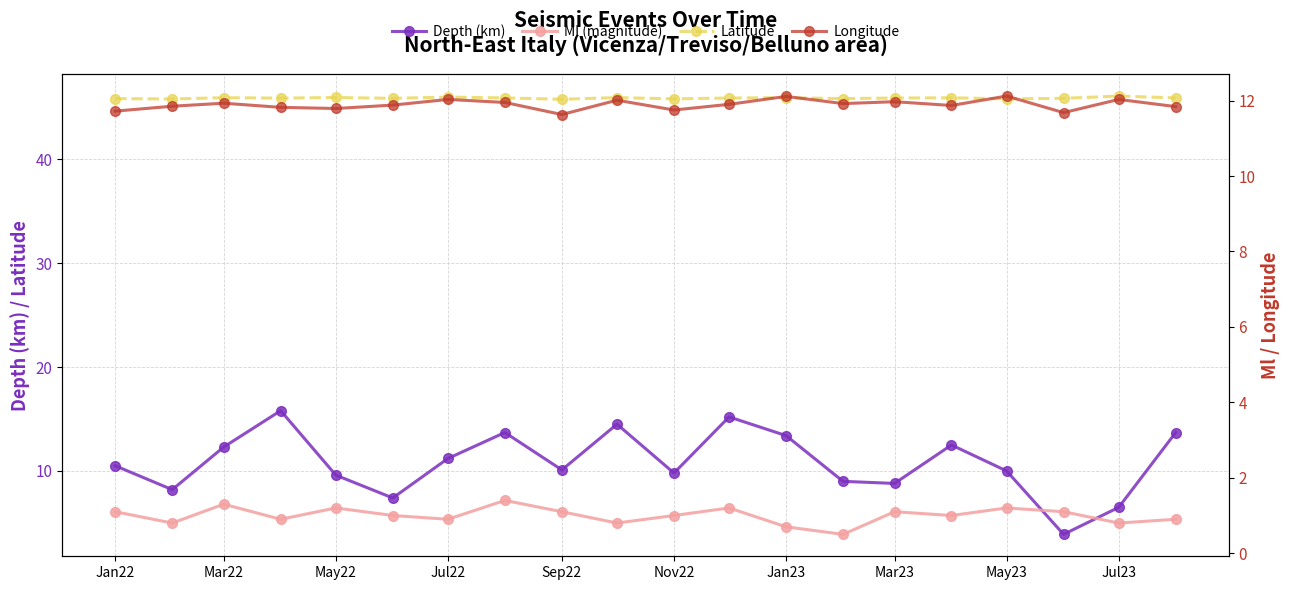

At how many categories does at least one series exceed 6?

20